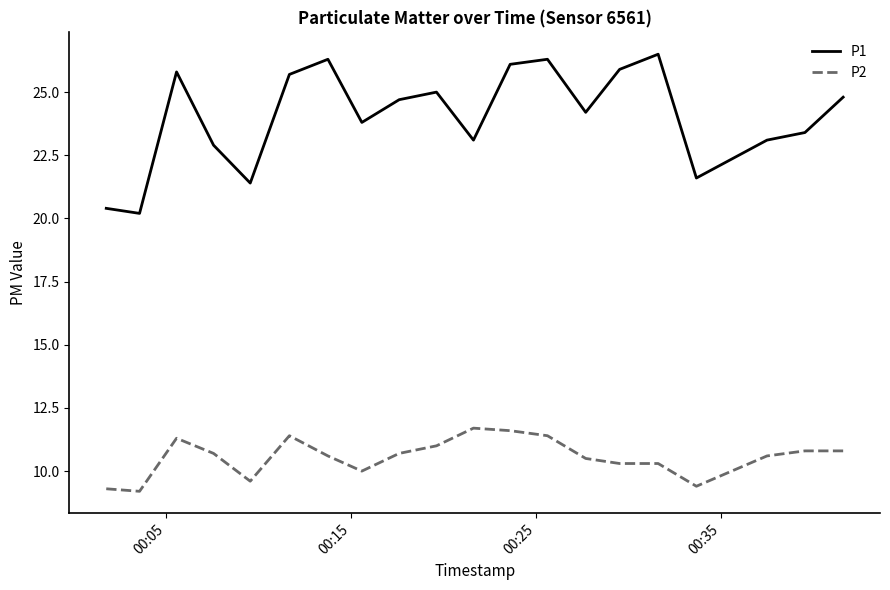

Which series has the largest total across all categories?

P1